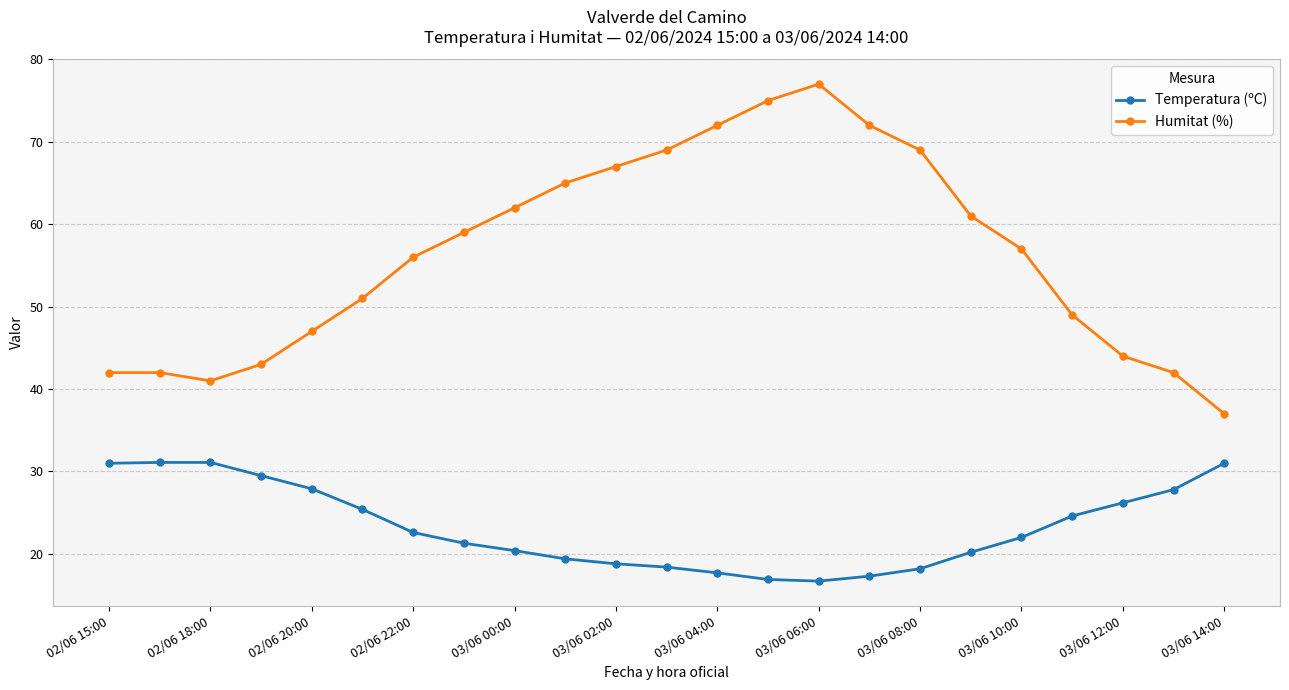

True or false: Humitat (%) has more than 2 points higher than both neighbors.

False